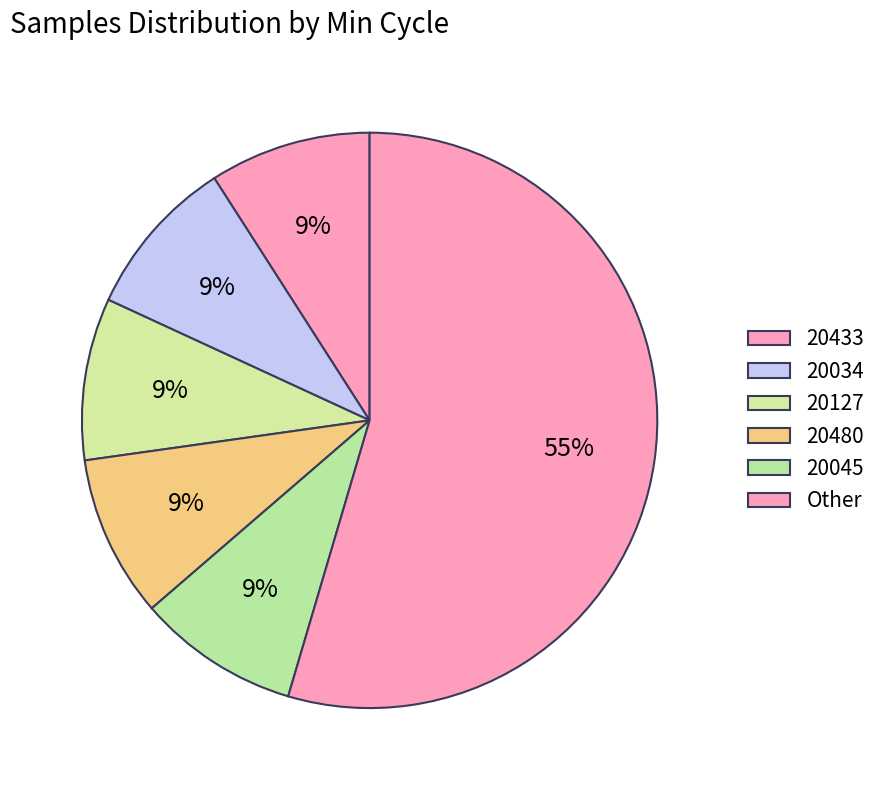

How many slices are in this pie chart?

6